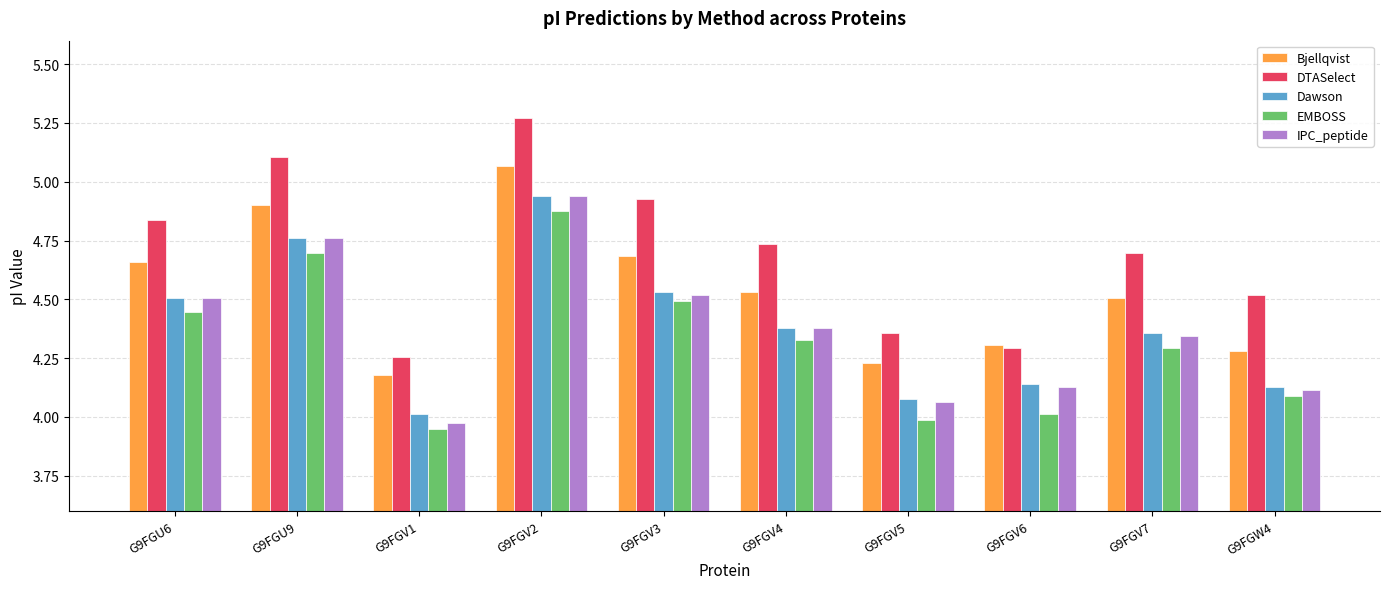

What is the sum of all EMBOSS values?

43.2